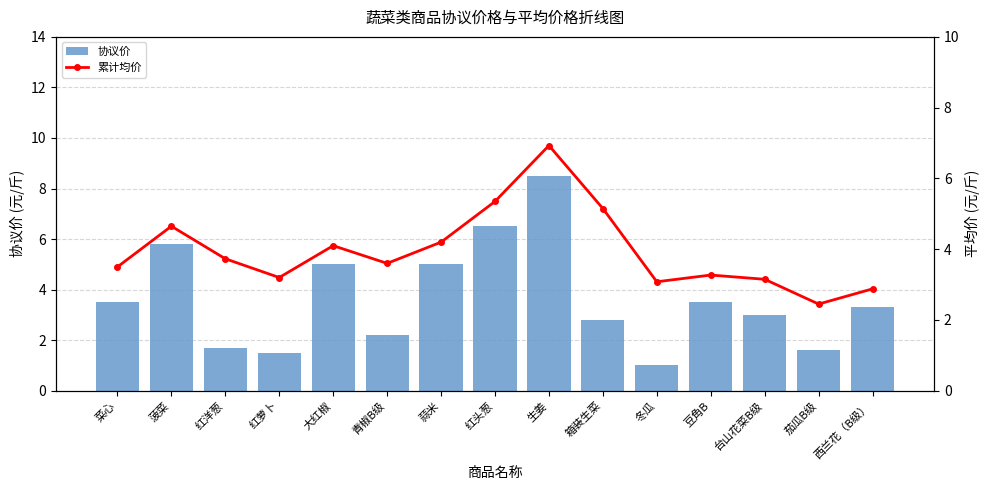

What is the difference between the highest and lowest values at 冬瓜?

2.1